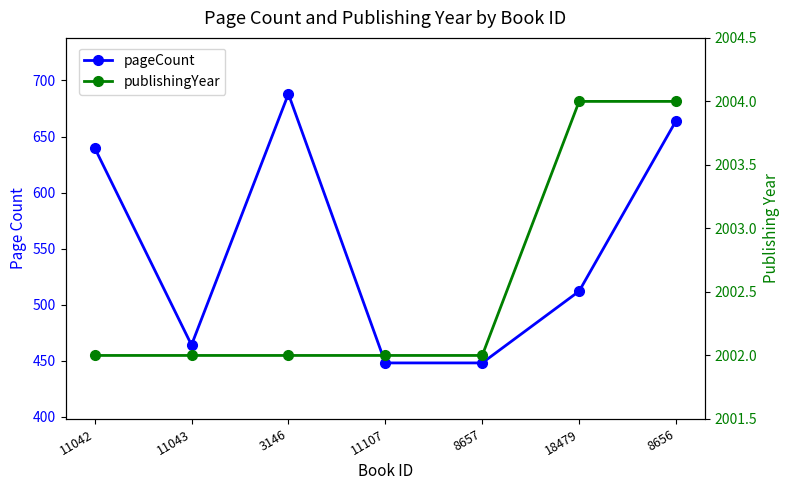

What is the highest value of the pageCount series?

688